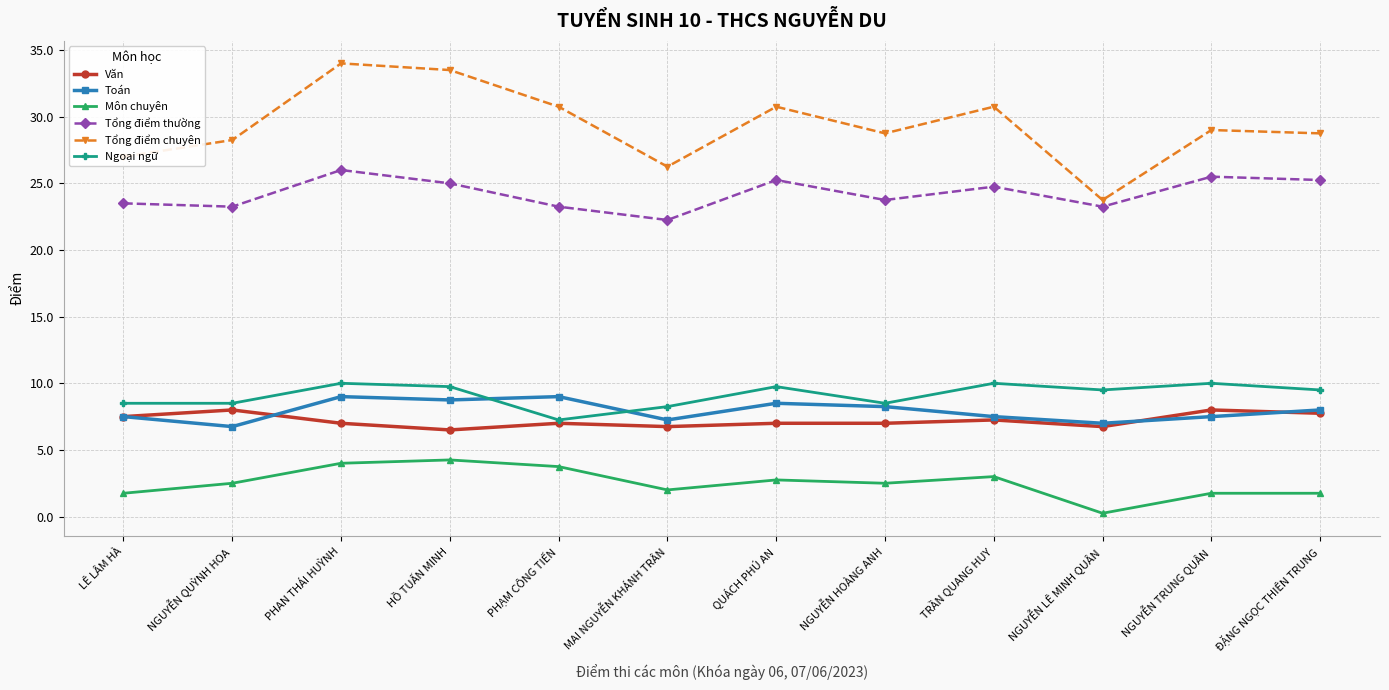

At how many categories does at least one series exceed 32?

2